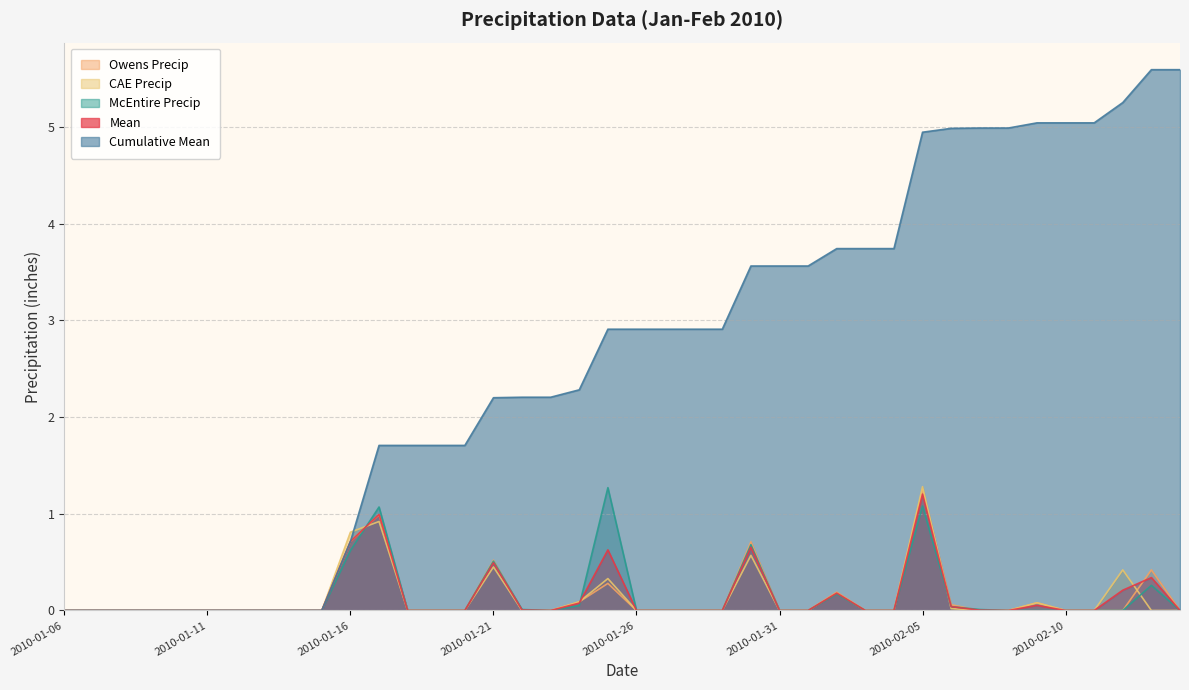

What is the difference between the second highest and second lowest values in the CAE Precip series?

0.9